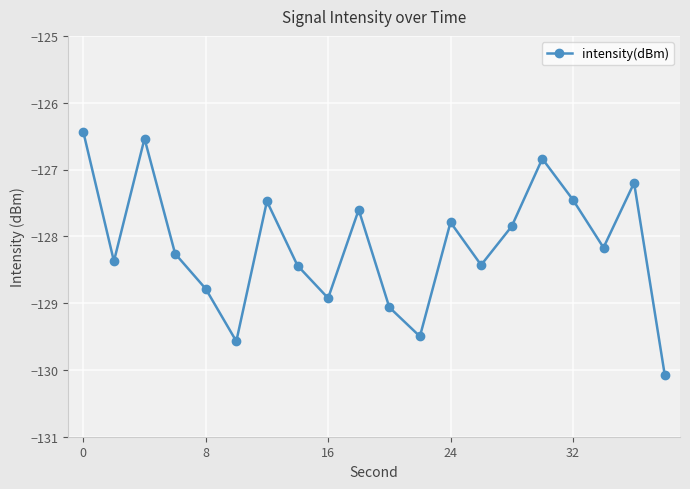

How many interior local valleys (lower than both neighbors) does the data have?

6